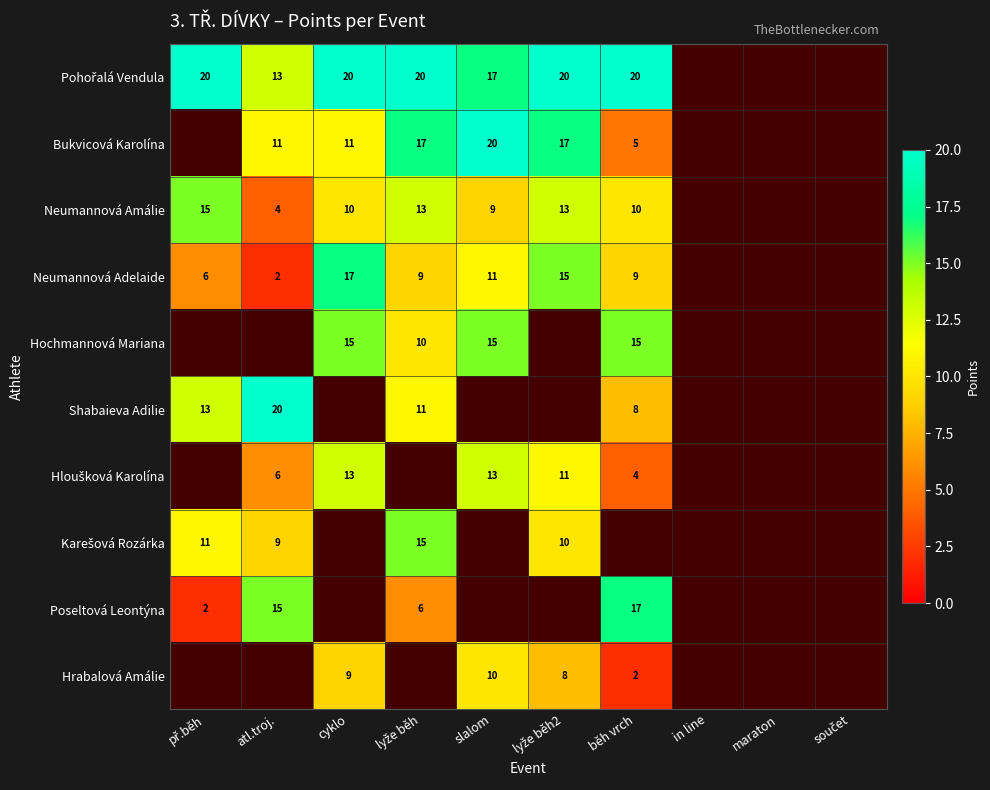

True or false: Bukvicová Karolína has a value of 3.1 at běh vrch.

False